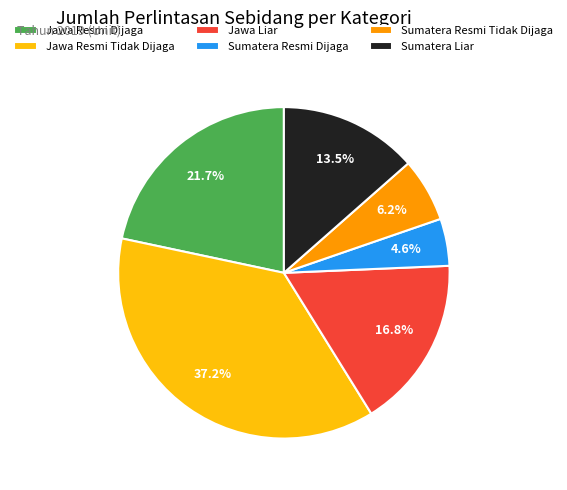

Rank the categories by value from lowest to highest.

Sumatera Resmi Dijaga, Sumatera Resmi Tidak Dijaga, Sumatera Liar, Jawa Liar, Jawa Resmi Dijaga, Jawa Resmi Tidak Dijaga